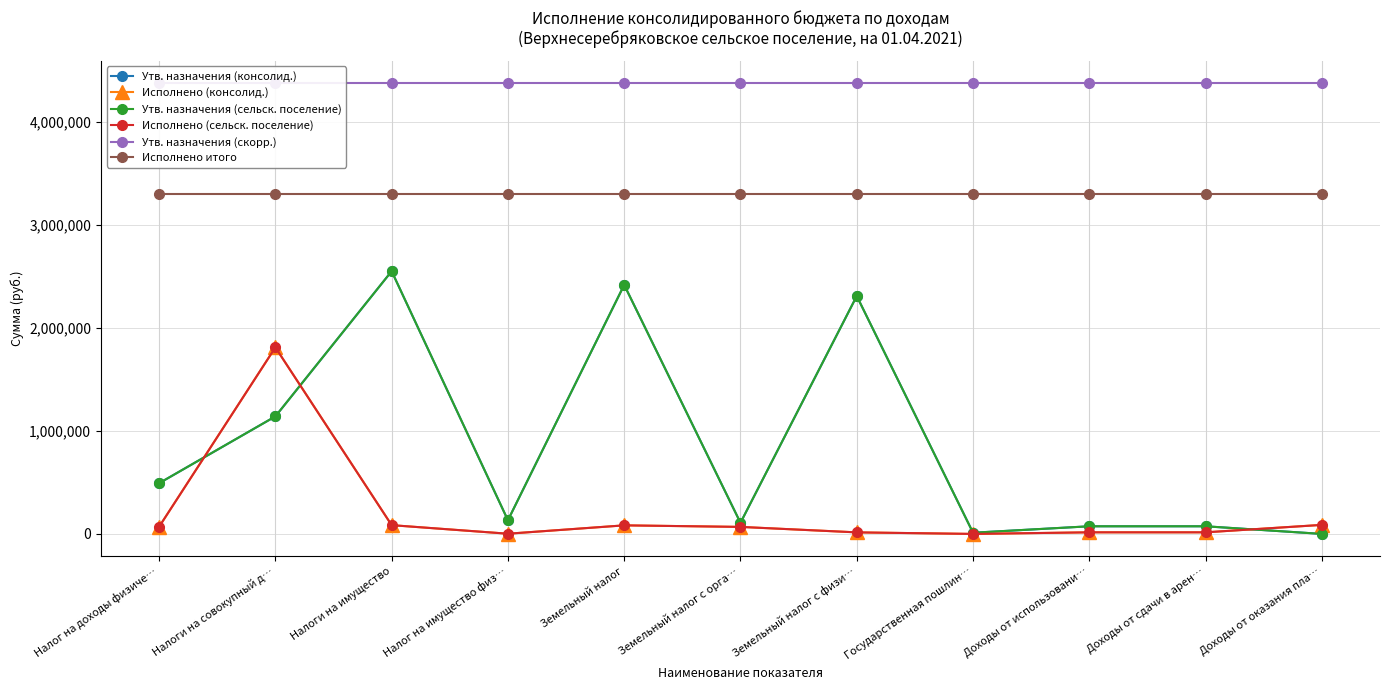

How many positive values does the Исполнено (сельск. поселение) series have?

10